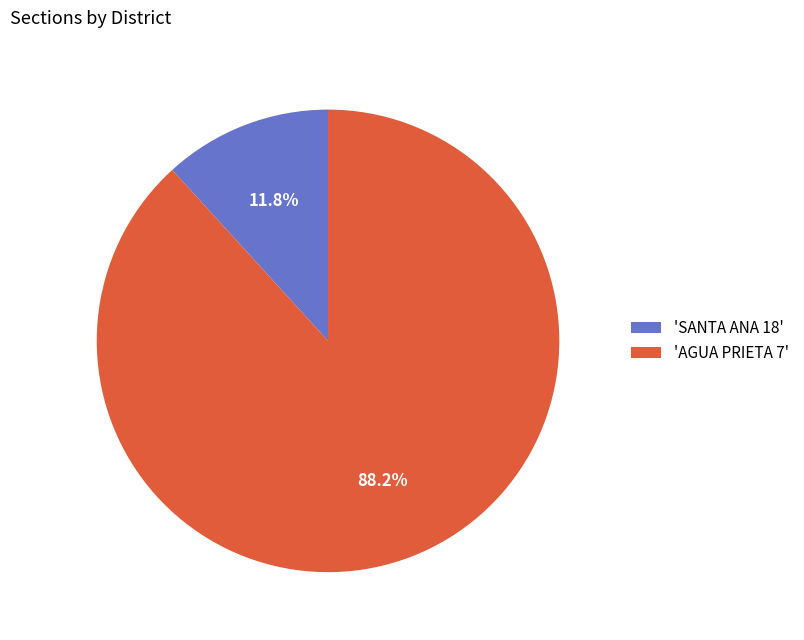

How many slices are in this pie chart?

2